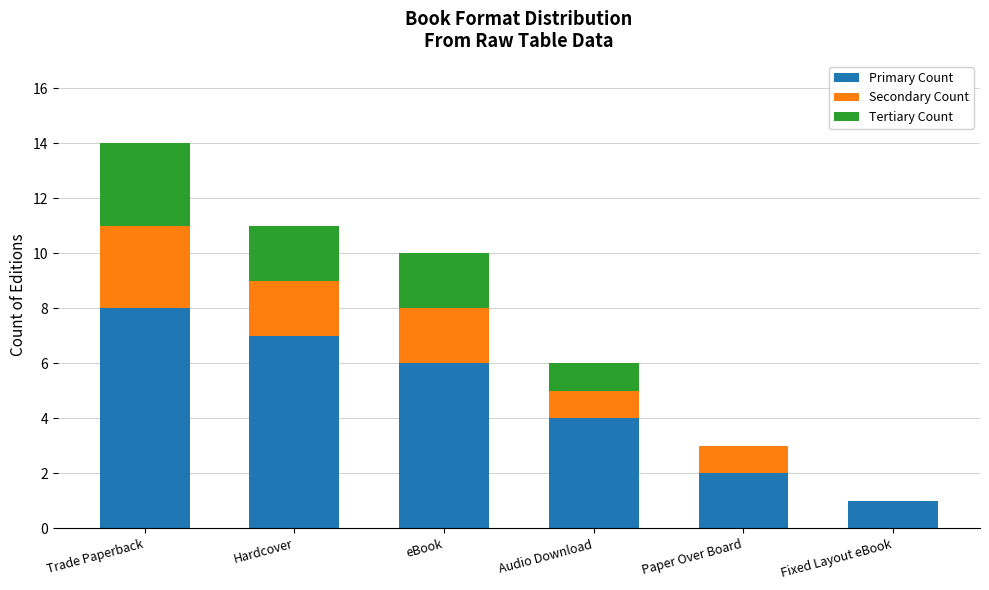

At which category is the sum across all series the highest?

Trade Paperback